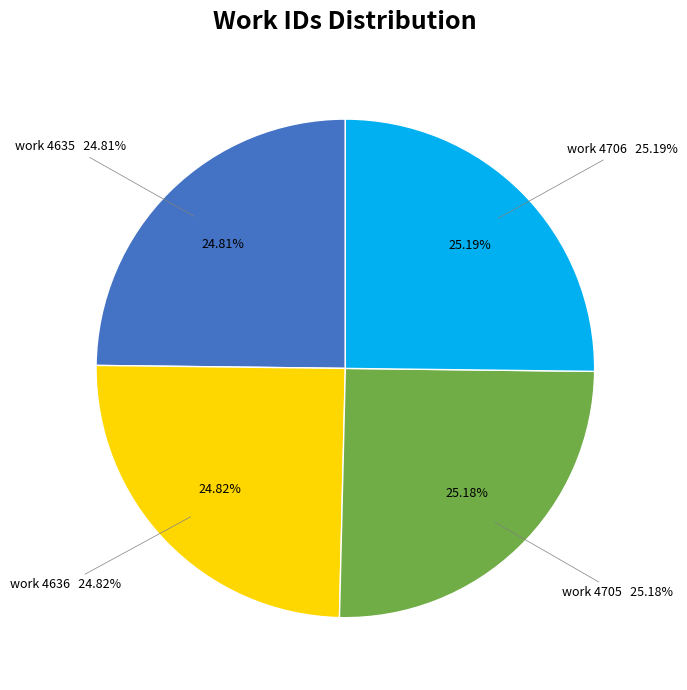

Does any single category account for the majority?

No